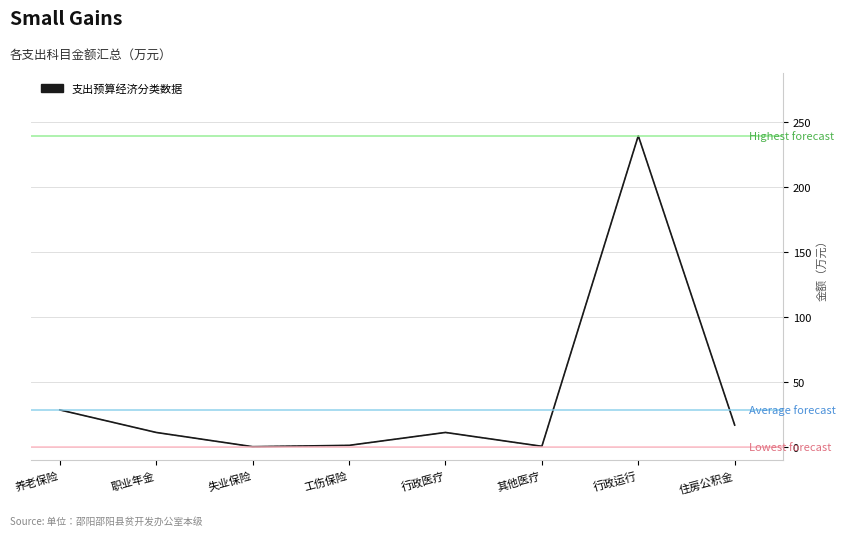

Does the chart display data point markers on the line(s)?

No